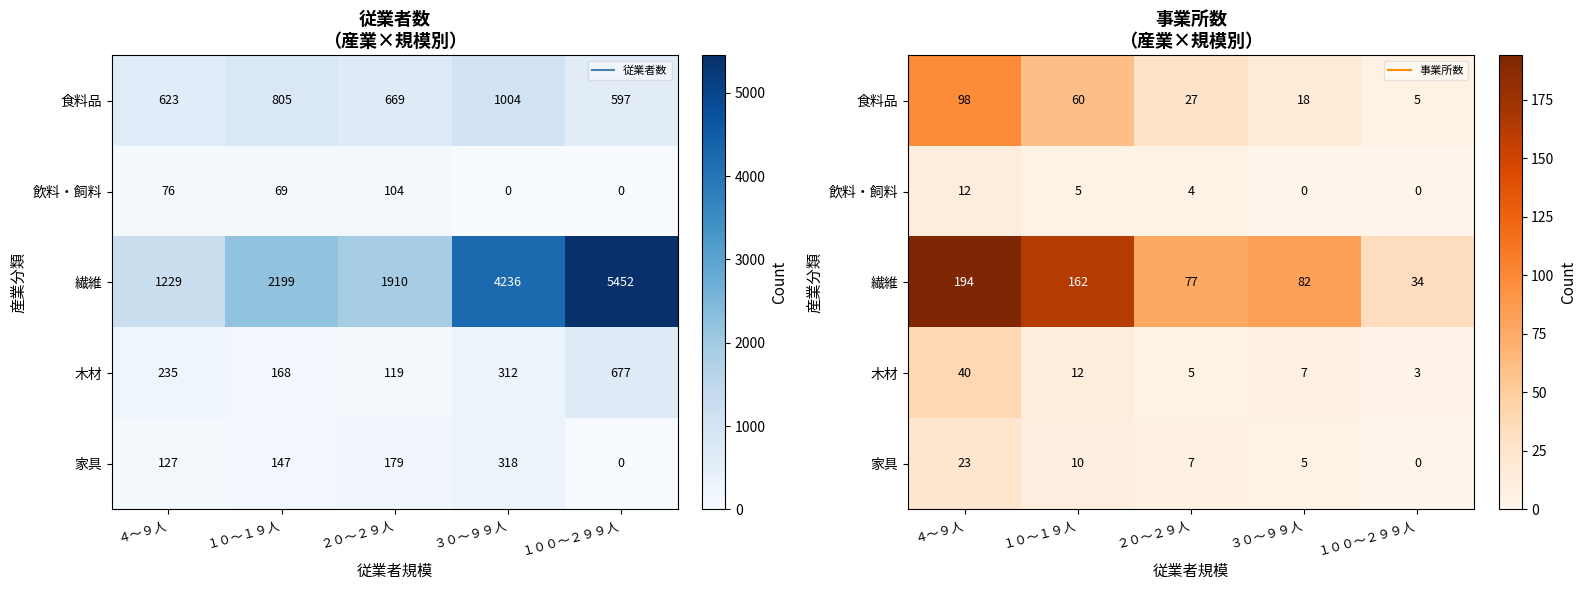

Where does the 家具 series first go above 7?

４～９人